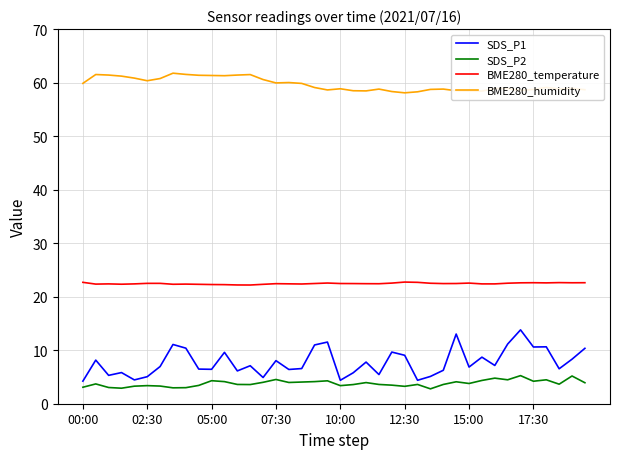

Which series has the largest total across all categories?

BME280_humidity